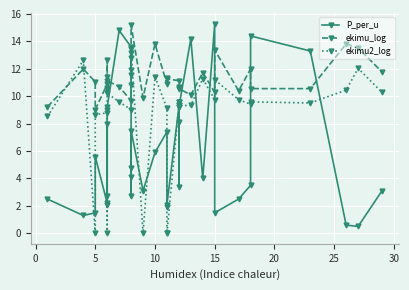

What is the label of the 30th point from the right?

20